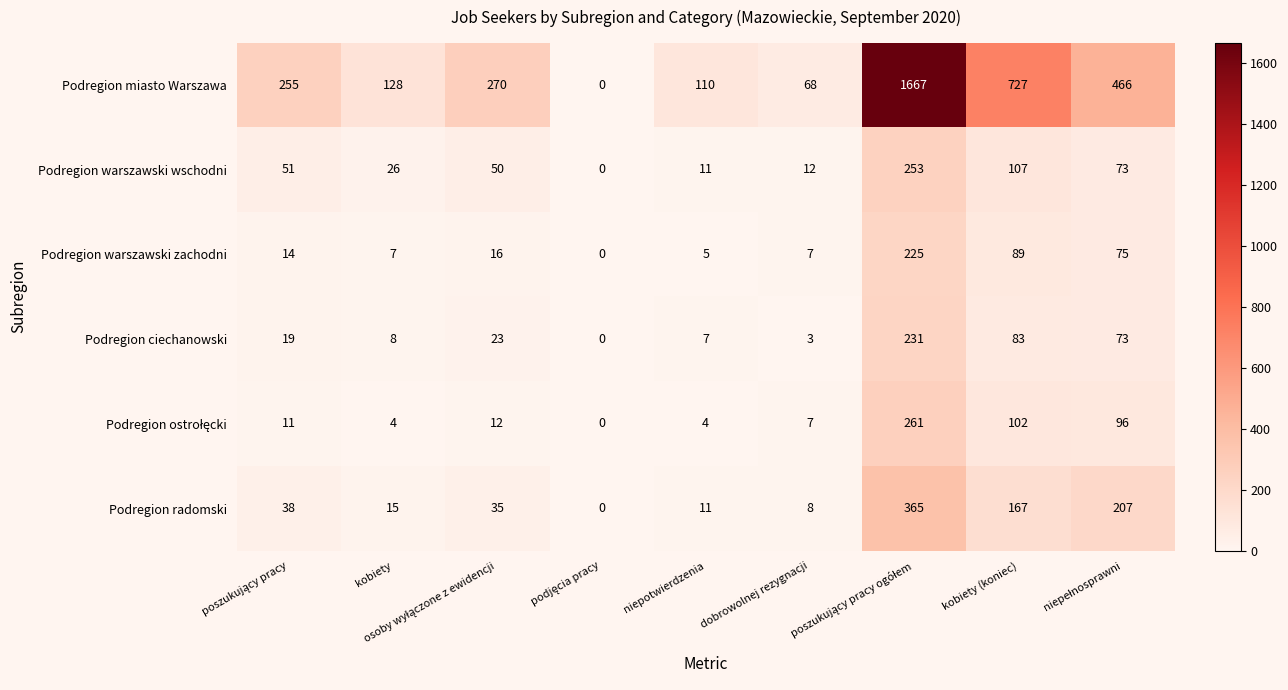

What is the difference between the maximum and second lowest values in the Podregion ciechanowski series?

228